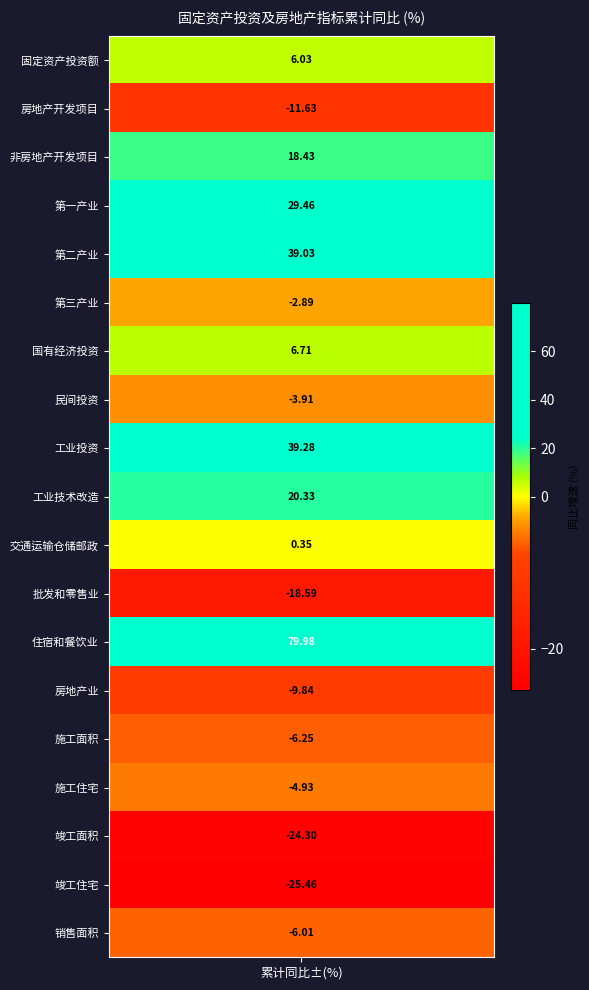

Reading left to right, what are all the values shown in this chart?

values=6.0	1=-11.6	2=18.4	3=29.5	4=39.0	5=-2.9	6=6.7	7=-3.9	8=39.3	9=20.3	10=0.4	11=-18.6	12=80.0	13=-9.8	14=-6.2	15=-4.9	16=-24.3	17=-25.5	18=-6.0